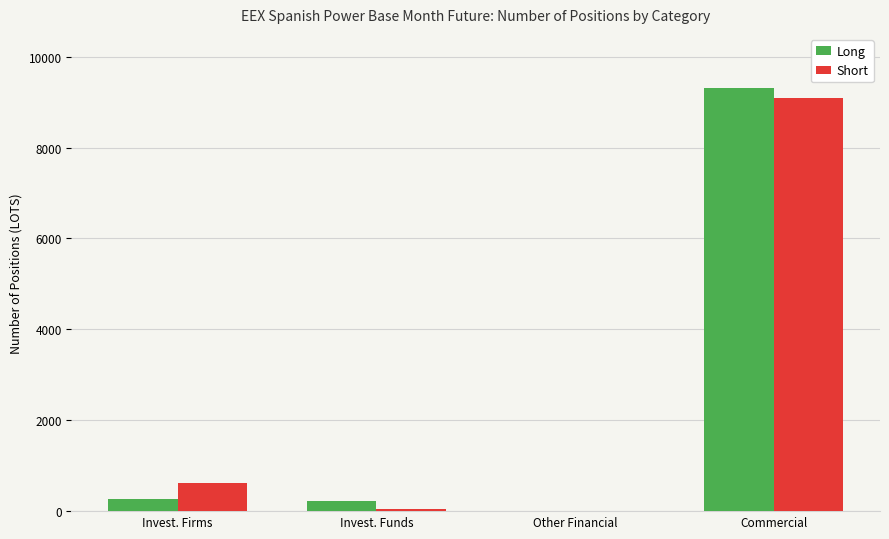

Where does the Short series first go above 617?

Invest. Firms